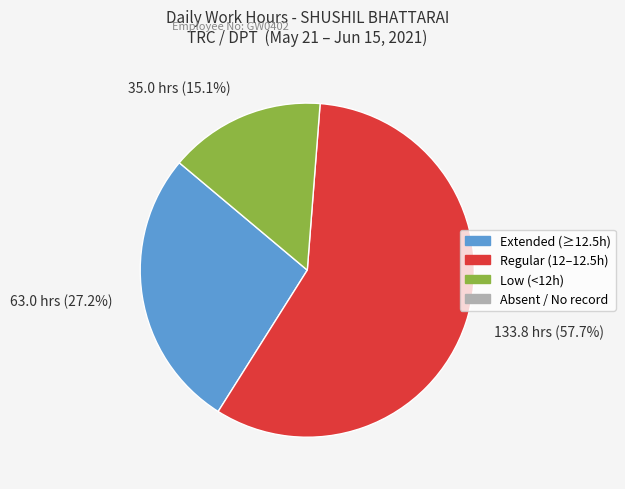

Does any single category account for the majority?

Yes